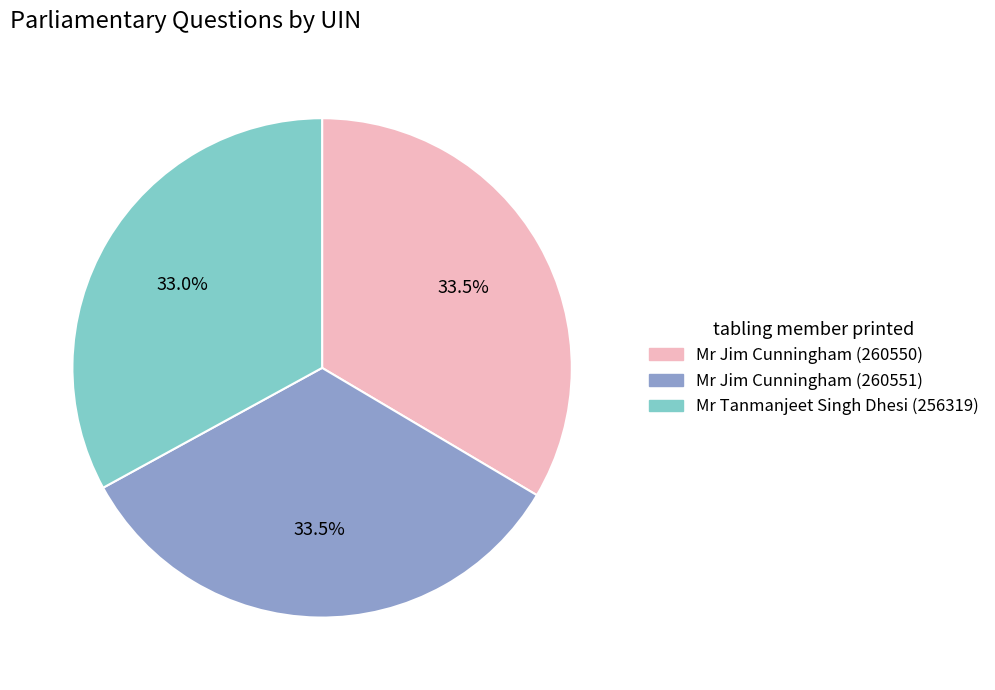

What percentage is the Mr Tanmanjeet Singh Dhesi (256319) slice, to the nearest percent?

33%